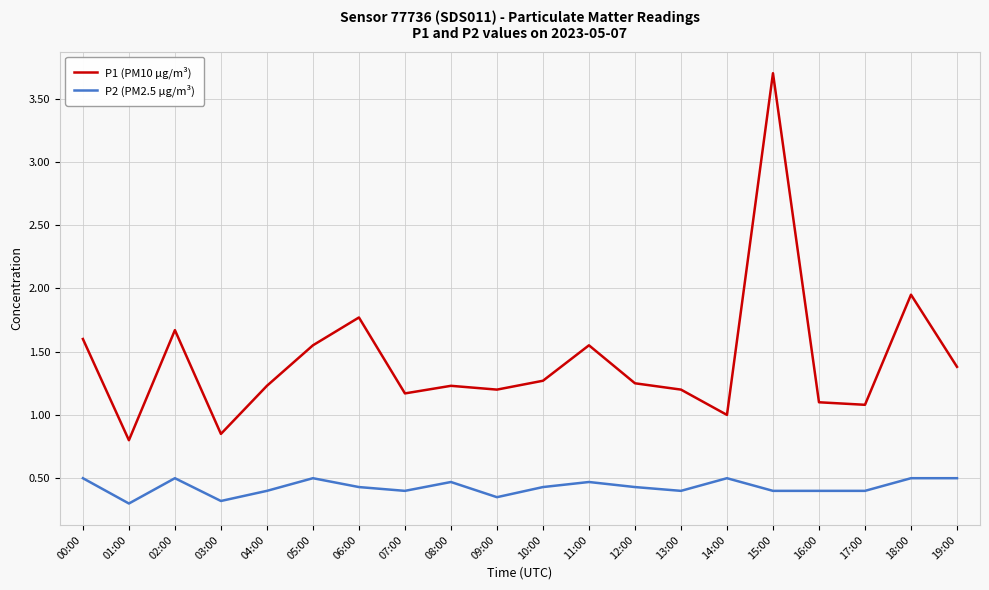

At how many categories does at least one series exceed 0?

20